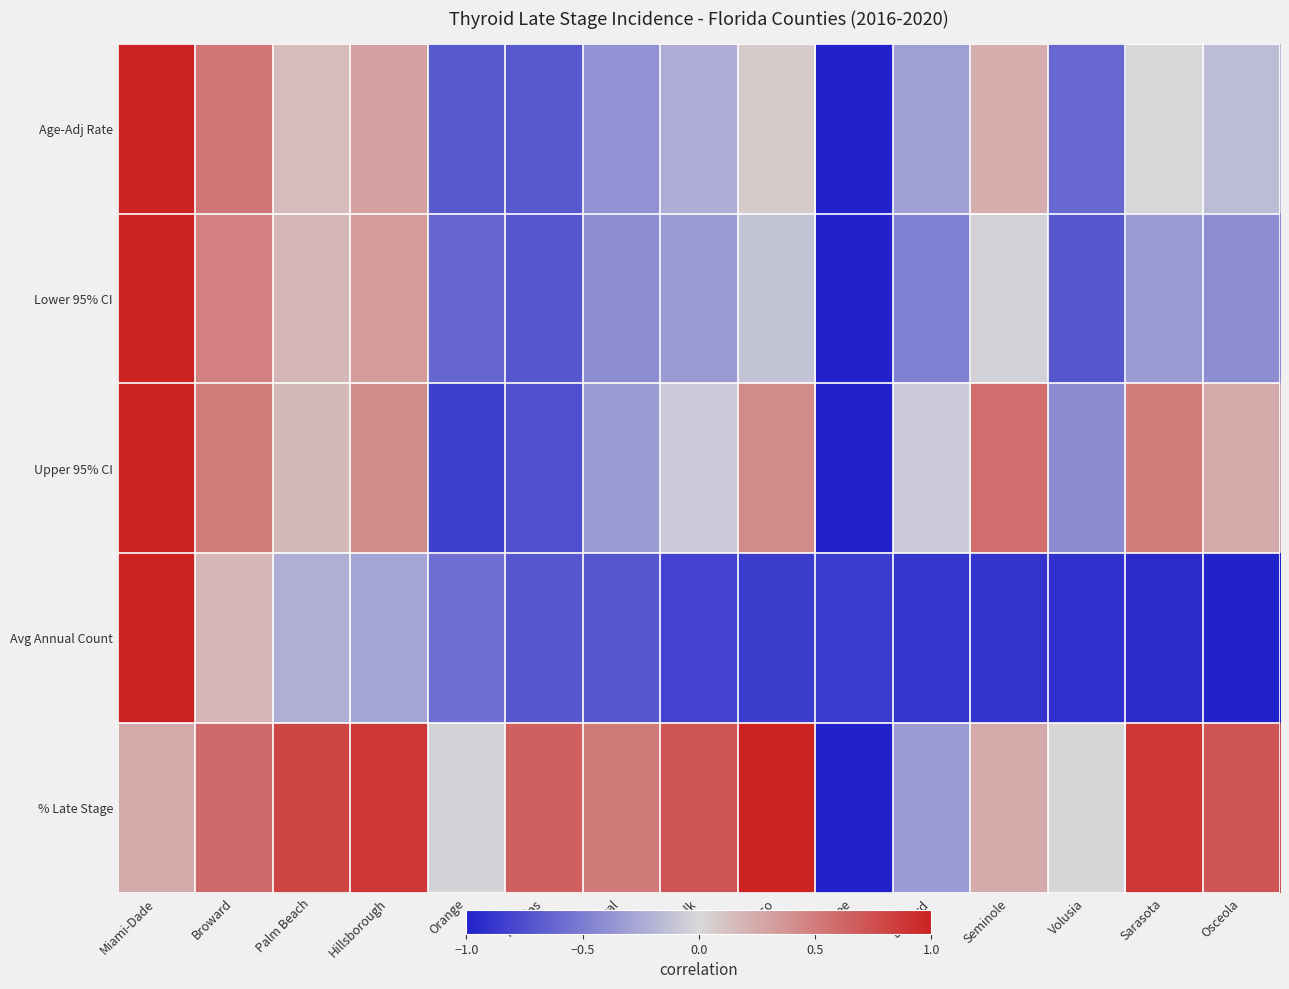

At which category is the sum across all series the highest?

Miami-Dade